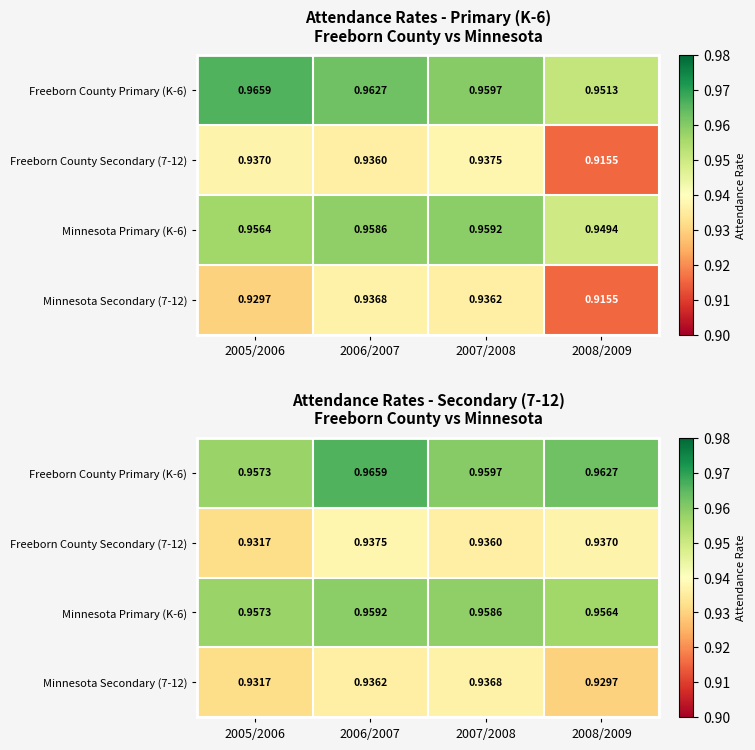

Count the number of categories in the chart.

4